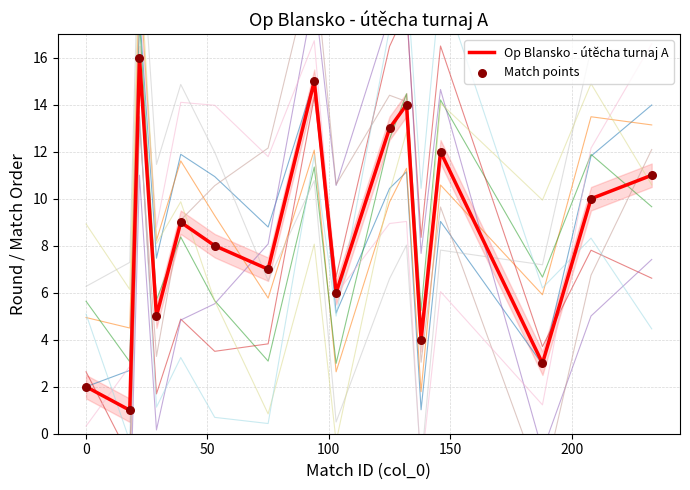

What are all the series names shown in the legend?

Op Blansko - útěcha turnaj A, Match points